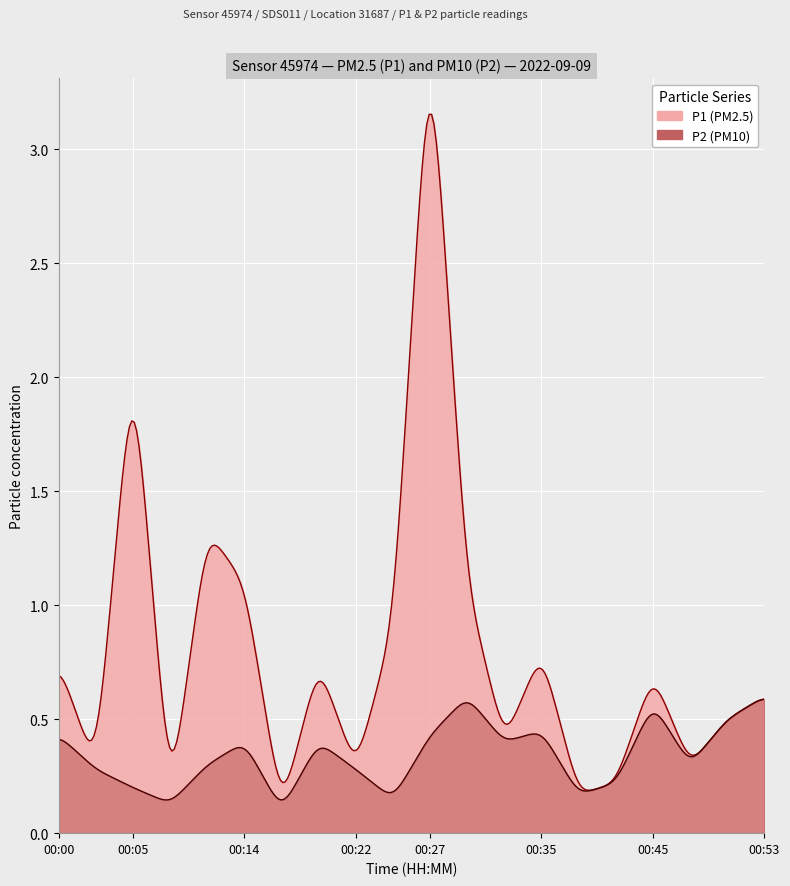

True or false: P1 and P2 intersect in this chart.

False